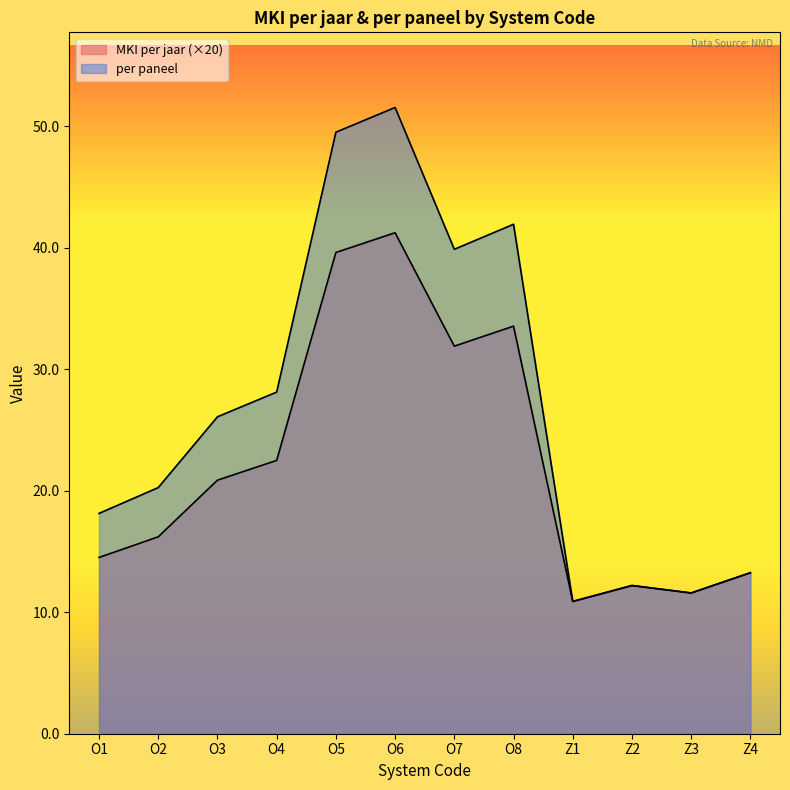

Is the value of MKI per jaar at O6 greater than the value of per paneel at O8?

No